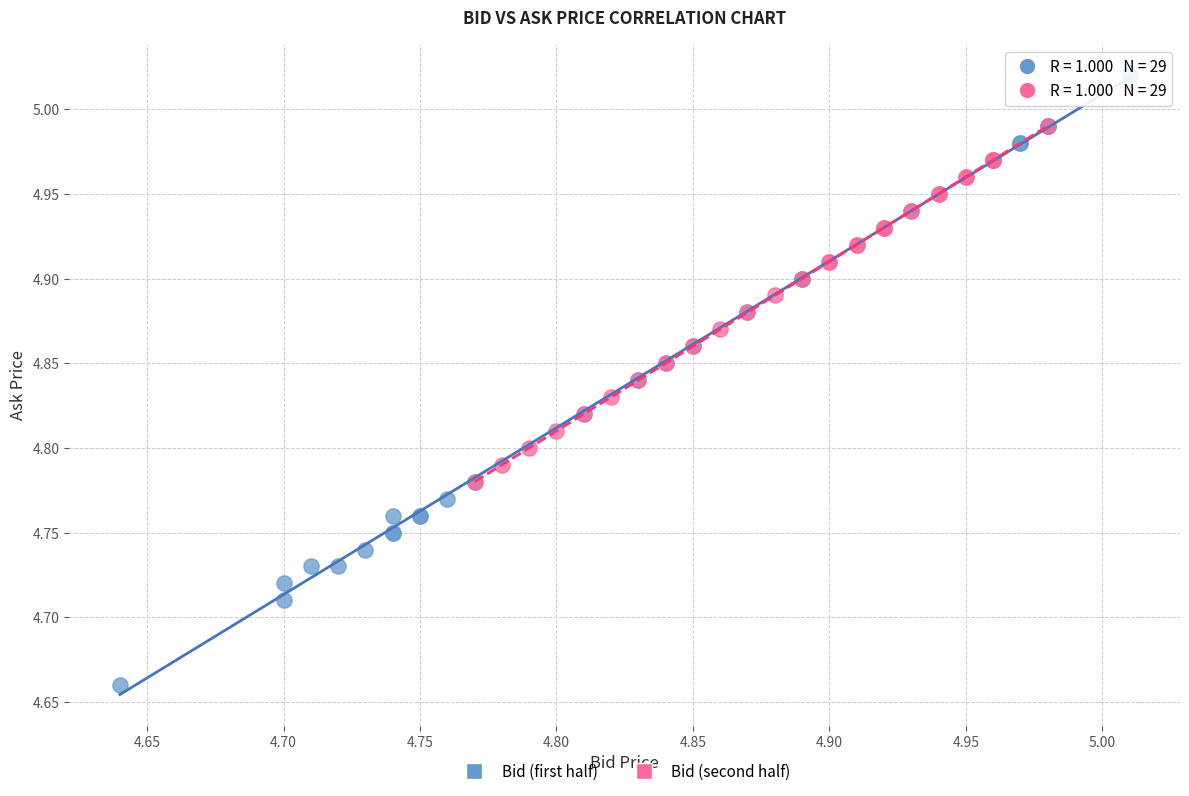

Which series contains the highest Y value?

Bid (first half)